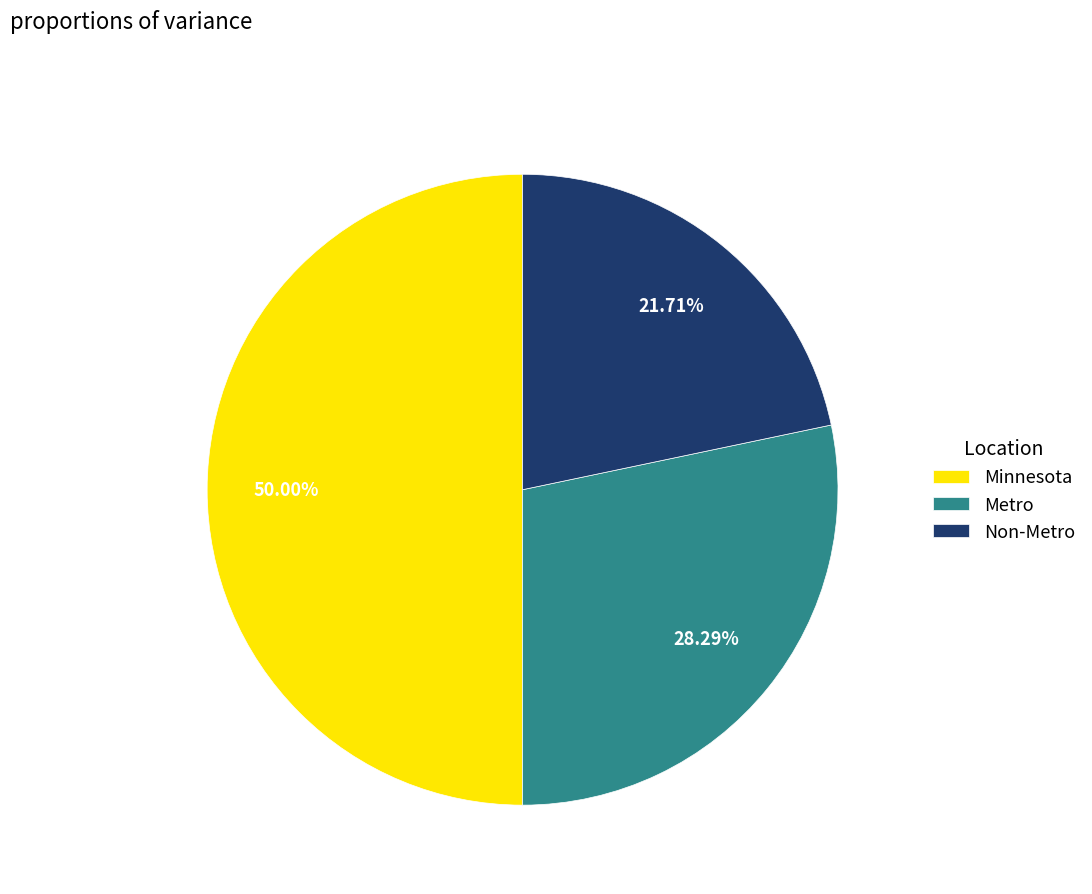

How many segments does this pie chart have?

3